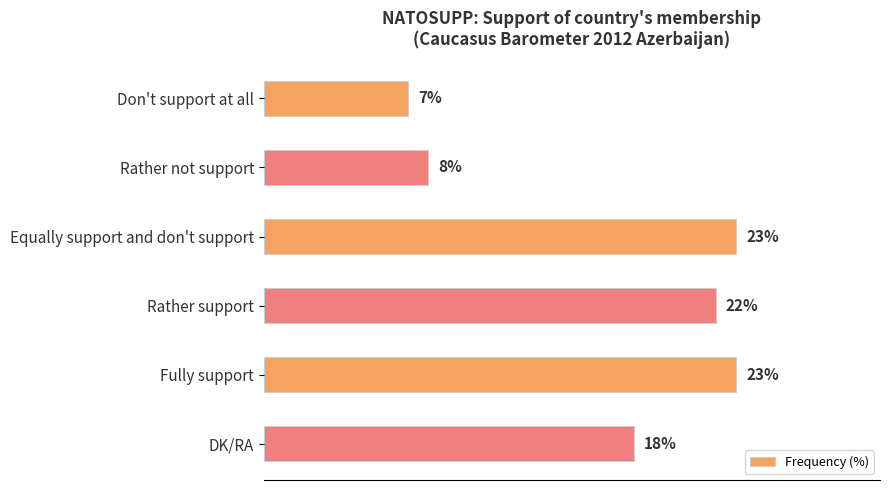

What is the label of the 3rd bar from the bottom?

Rather support